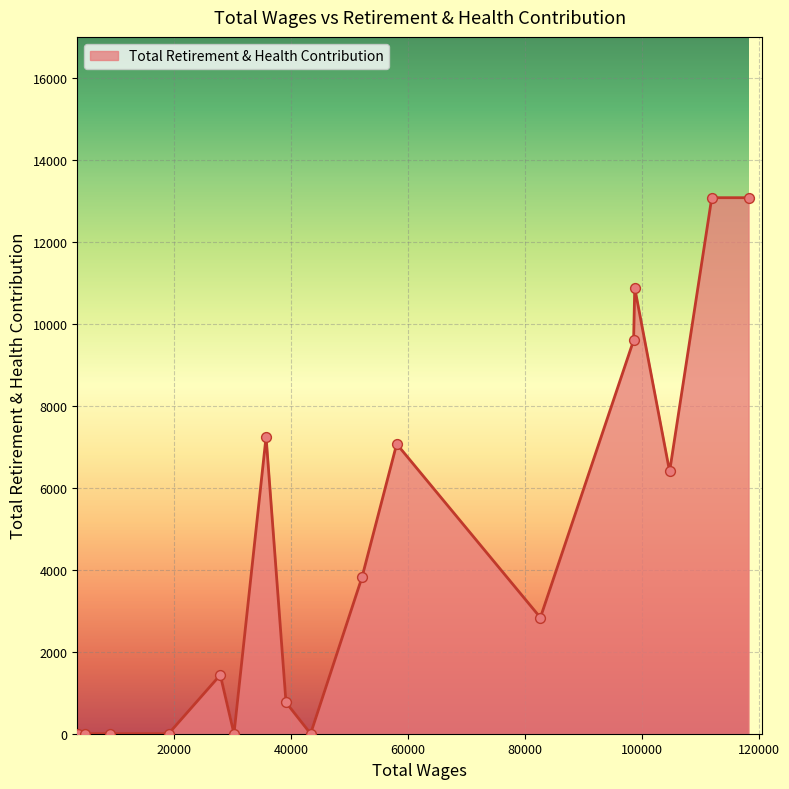

What is the maximum value shown in the chart?

13074